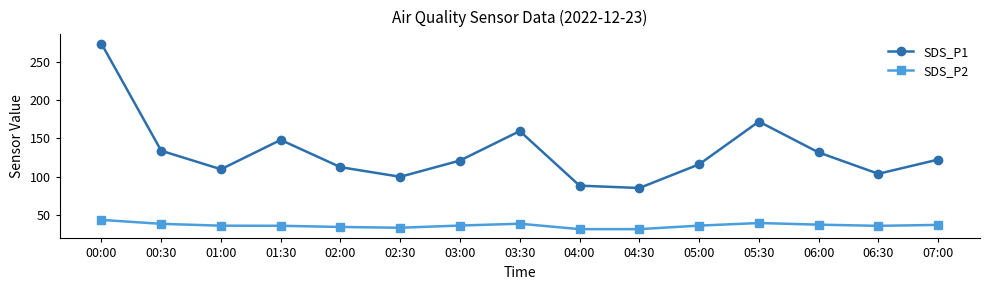

Which label corresponds to the largest value in the chart?

00:00